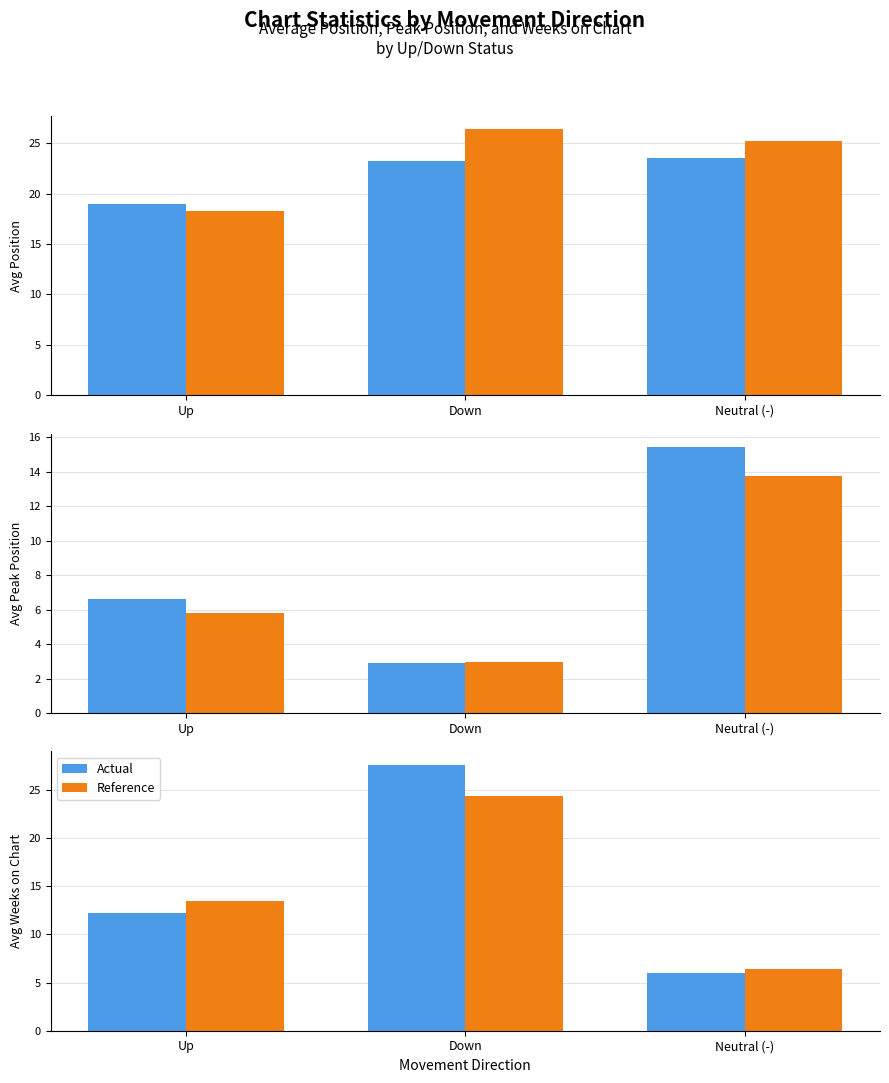

Between Down and Neutral (-), which series saw the biggest shift?

Actual